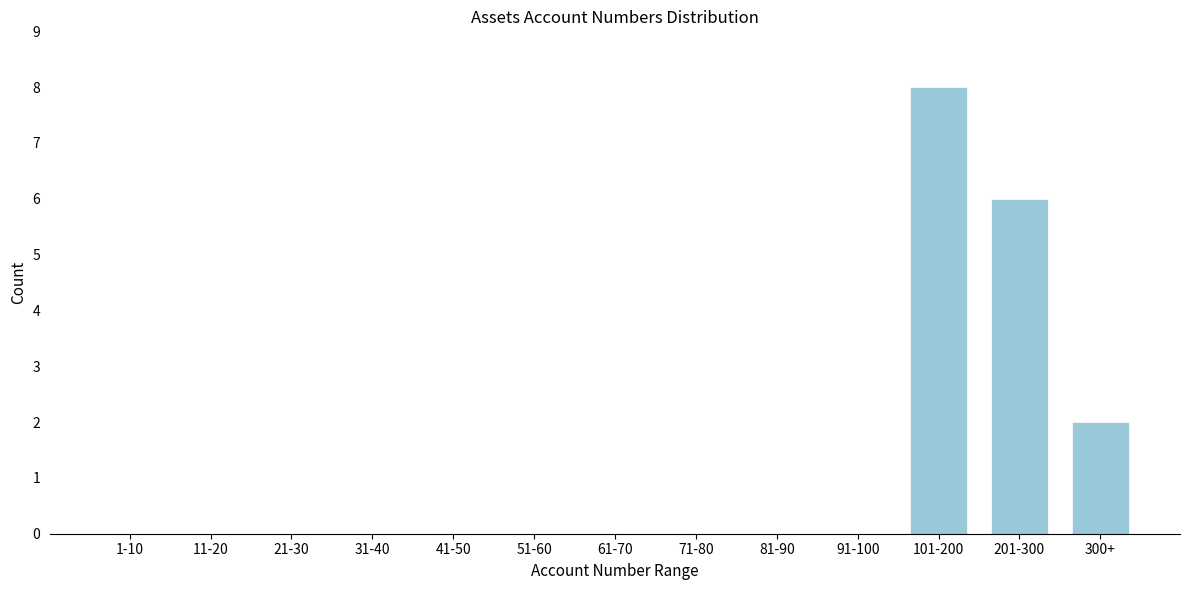

Reading left to right, what are all the values shown in this chart?

1-10=0	11-20=0	21-30=0	31-40=0	41-50=0	51-60=0	61-70=0	71-80=0	81-90=0	91-100=0	101-200=8	201-300=6	300+=2